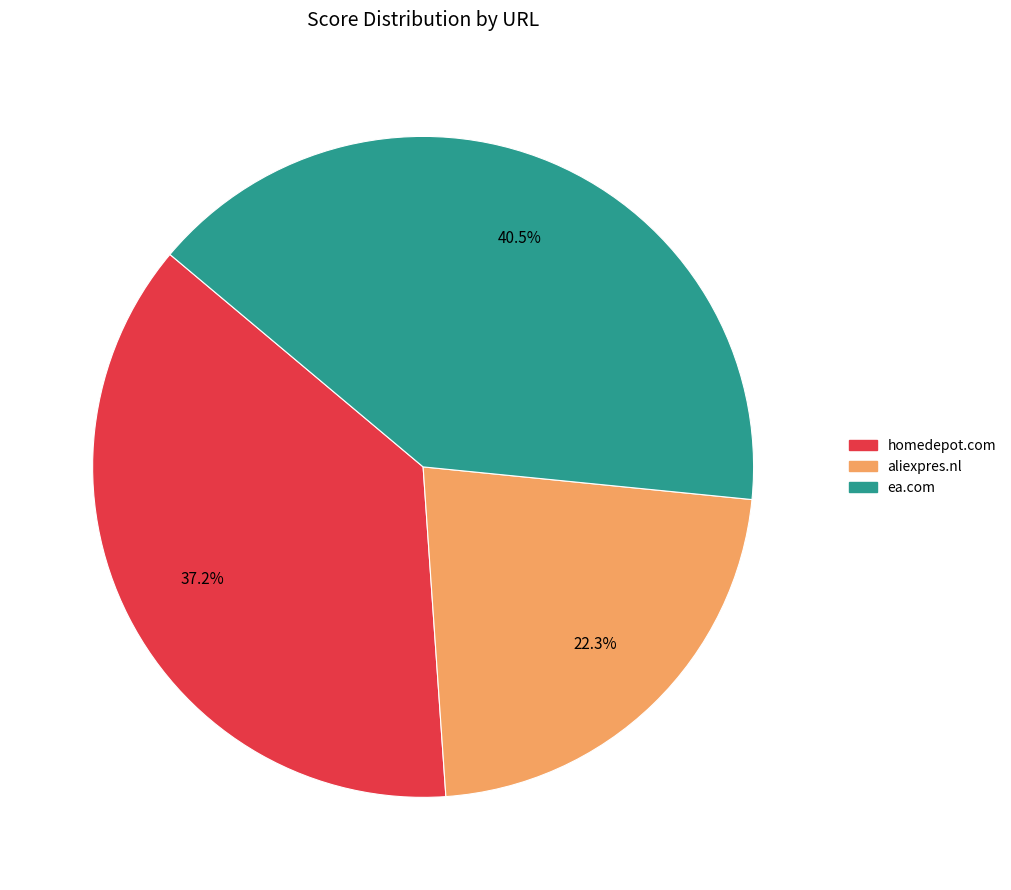

To the nearest percent, what is the difference between the largest and smallest slice percentages?

18%